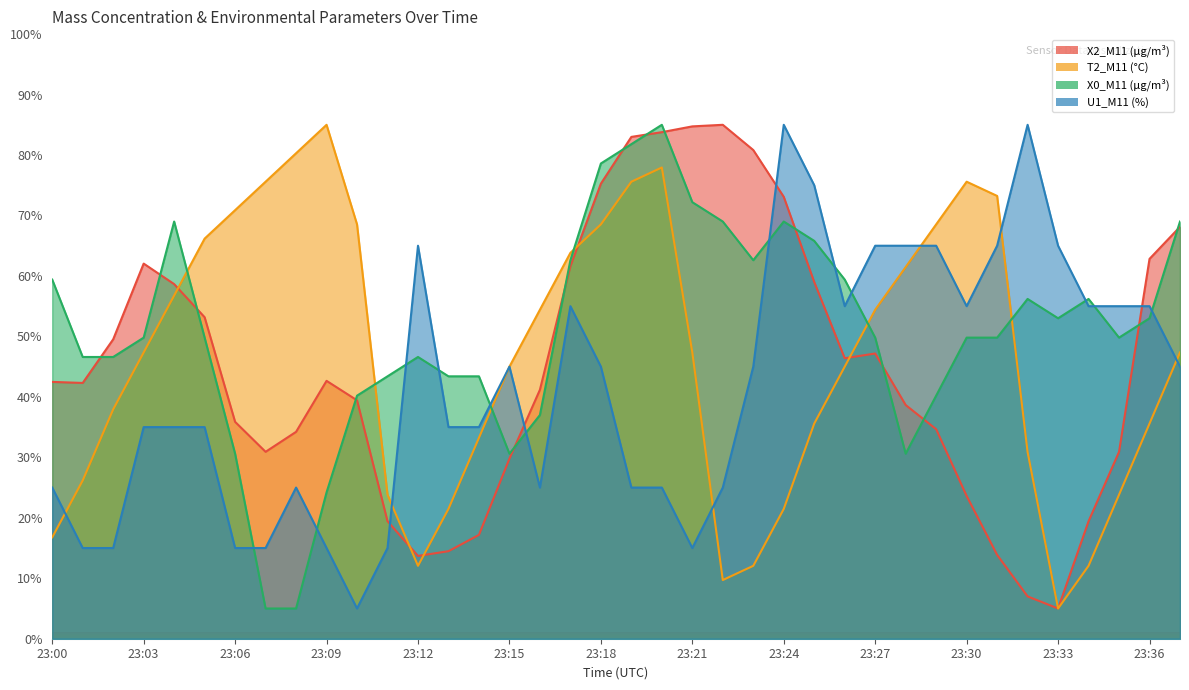

At which category does X2_M11 (μg/m³) reach its first local valley?

23:01